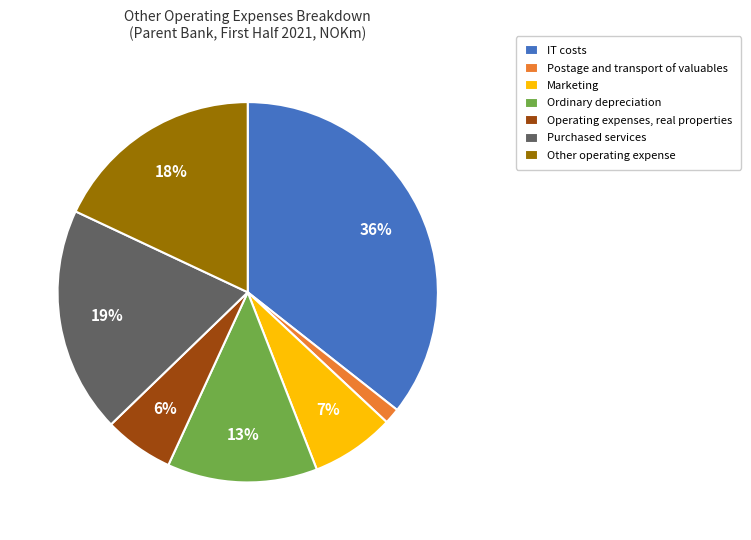

What is the largest slice in the pie chart?

IT costs